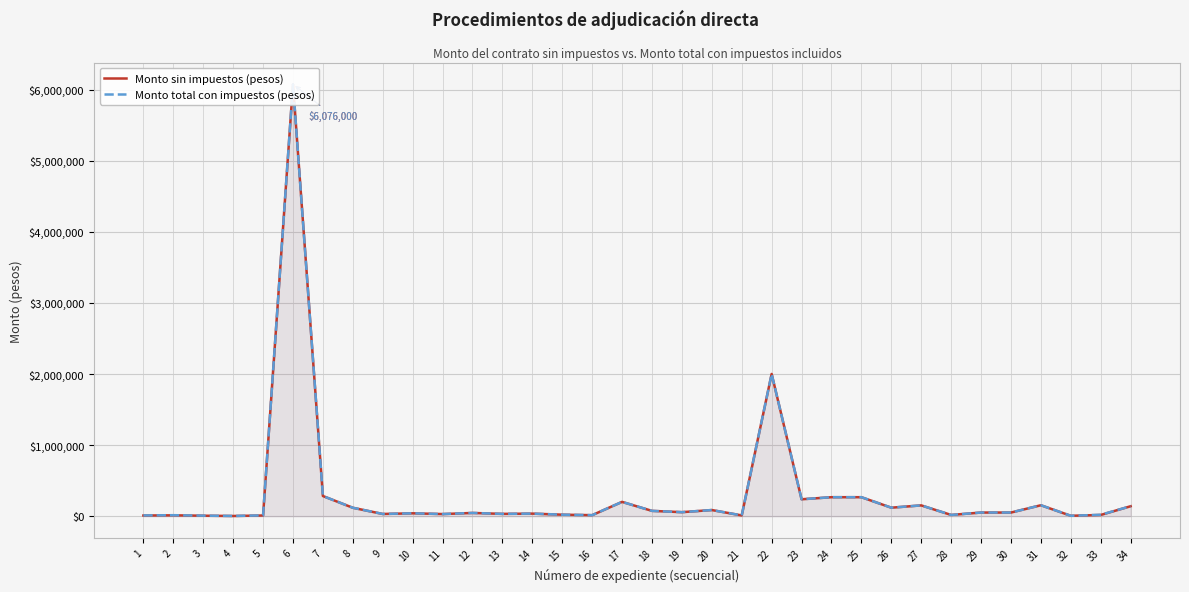

What is the minimum value shown in the chart?

2216.2